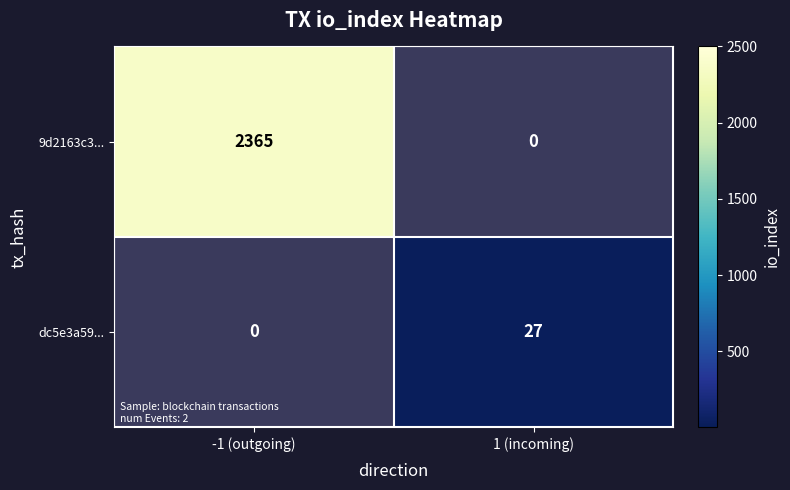

Is it true that dc5e3a59... equals 38 at 1 (incoming)?

False